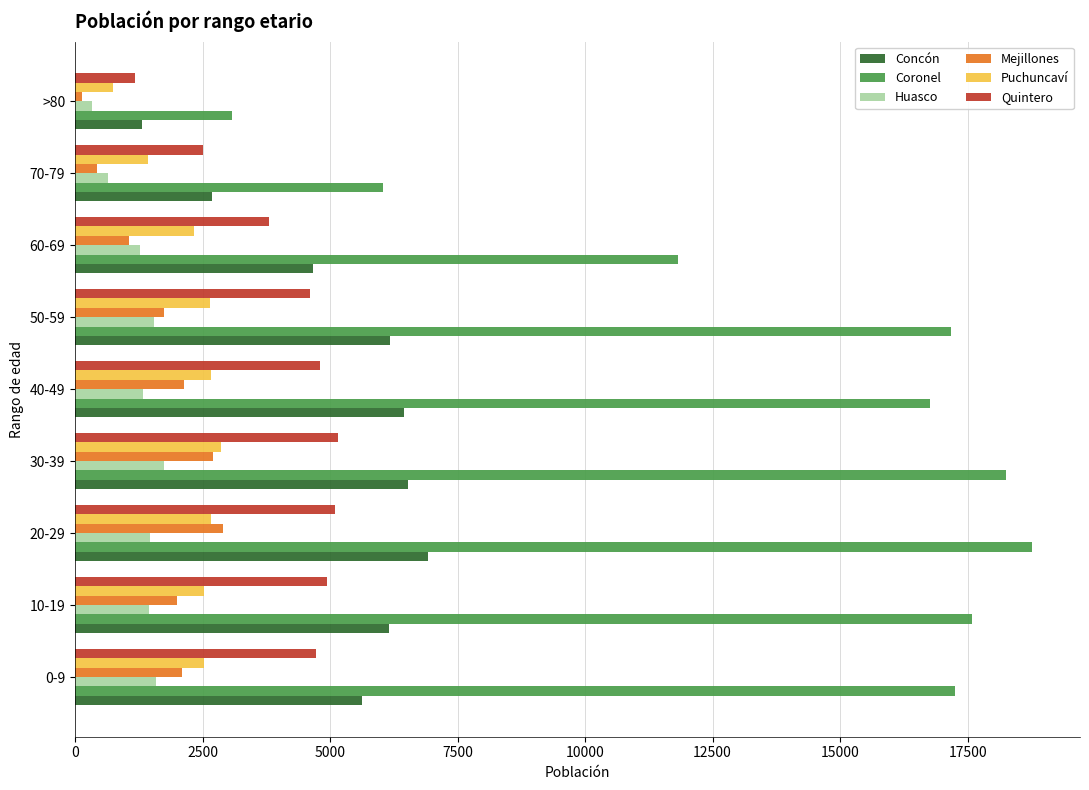

What is the difference between the maximum and minimum values in the Puchuncaví series?

2114